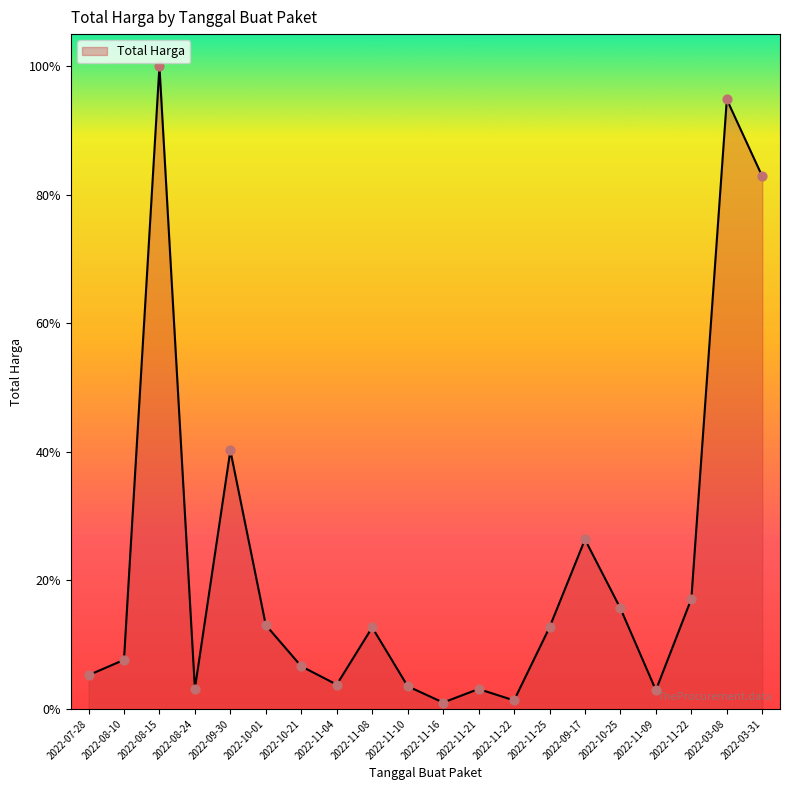

Which has a higher value, 2022-11-08 or 2022-08-24?

2022-11-08